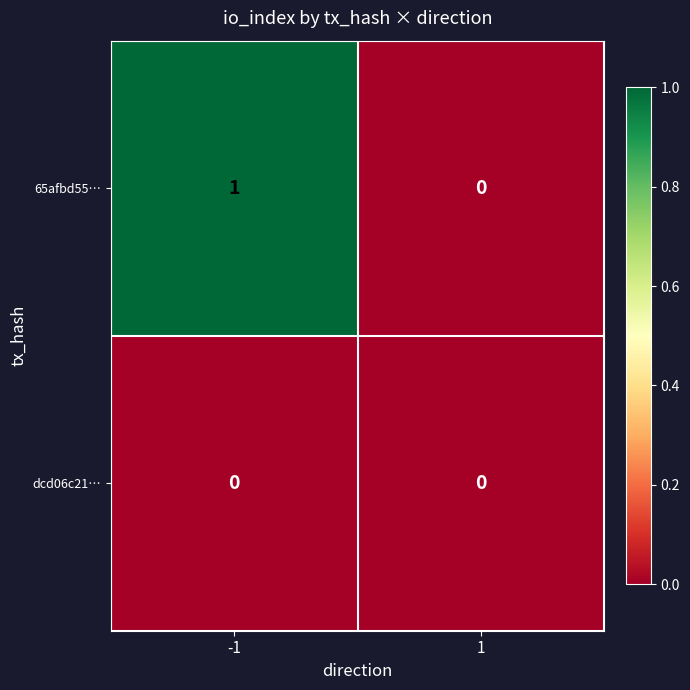

Rank the series by their maximum value, from highest to lowest.

65afbd55…, dcd06c21…